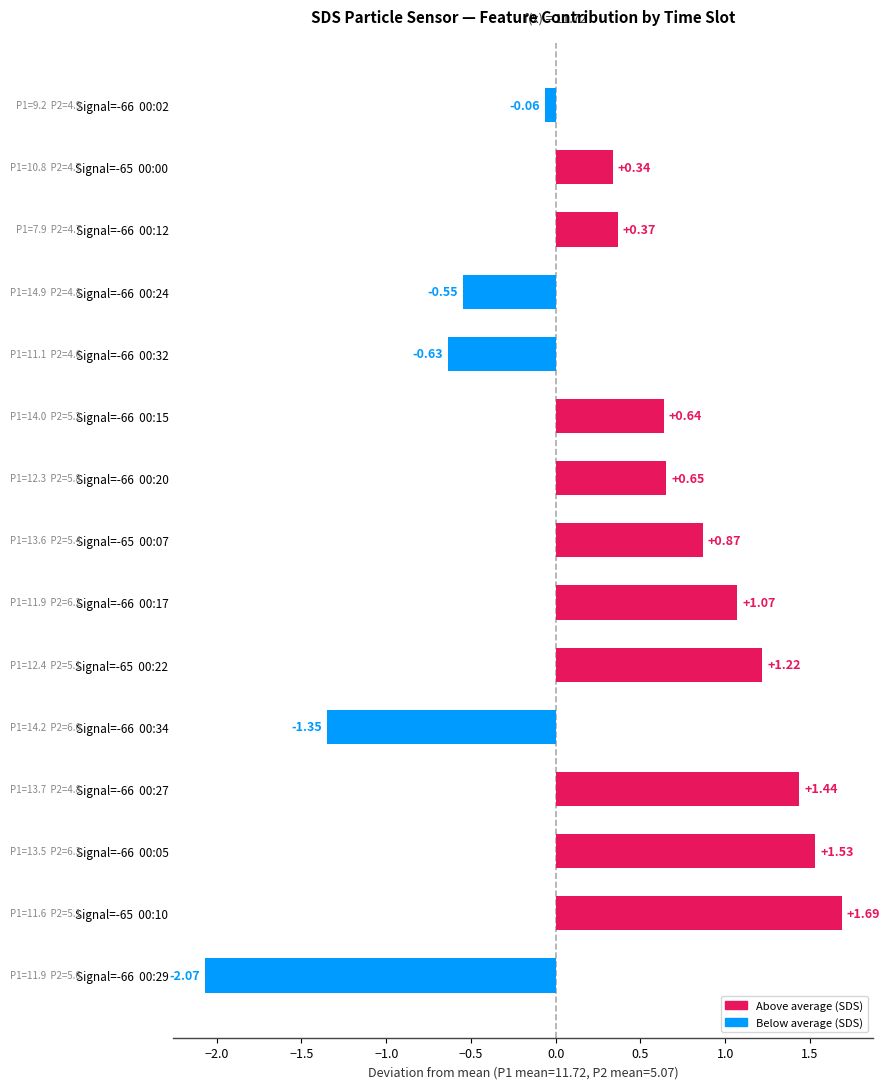

How many data points are less than 0?

5